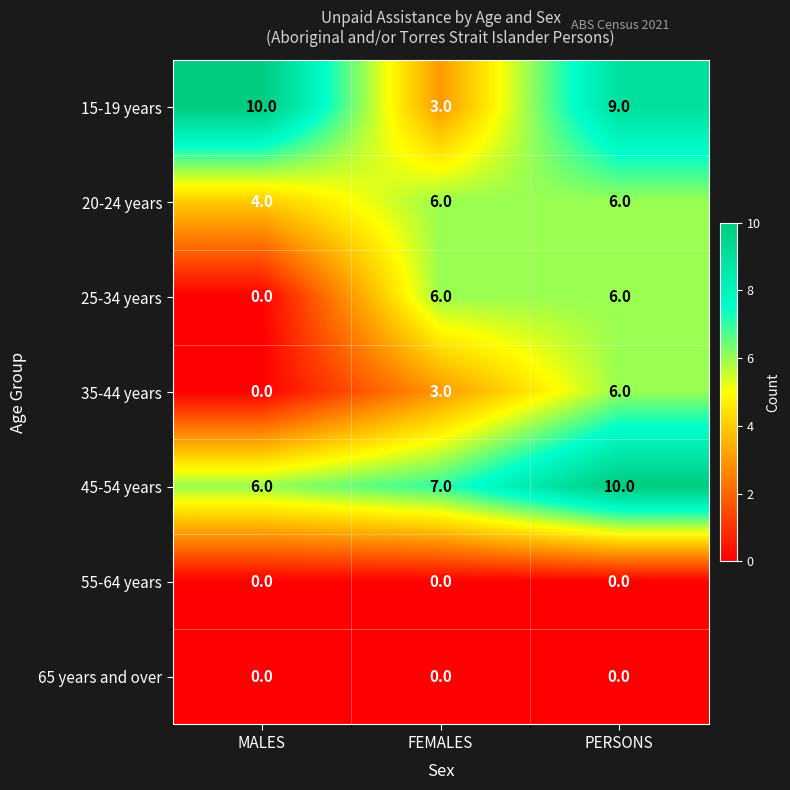

Between MALES and FEMALES, which series saw the biggest shift?

15-19 years